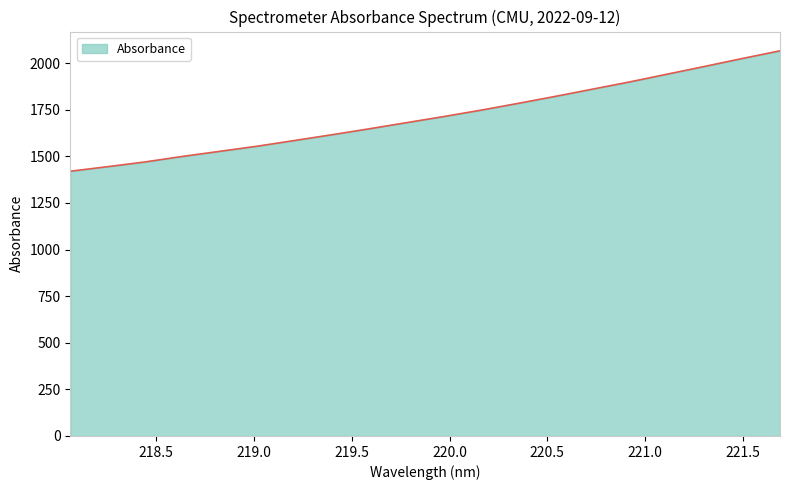

What is the smallest value displayed?

1420.3